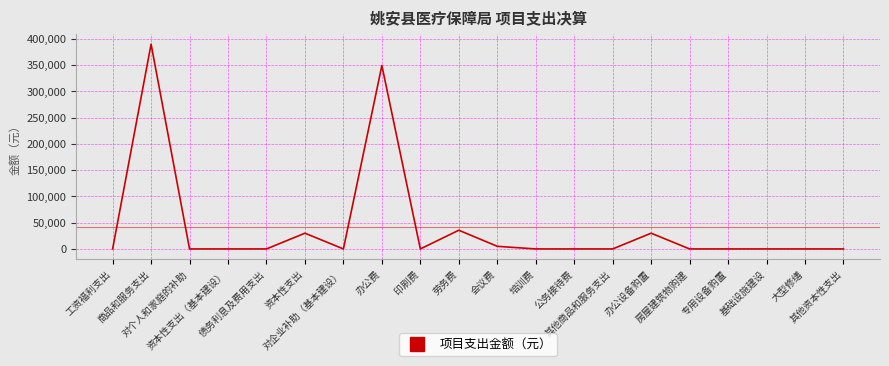

Count the number of categories in the chart.

20